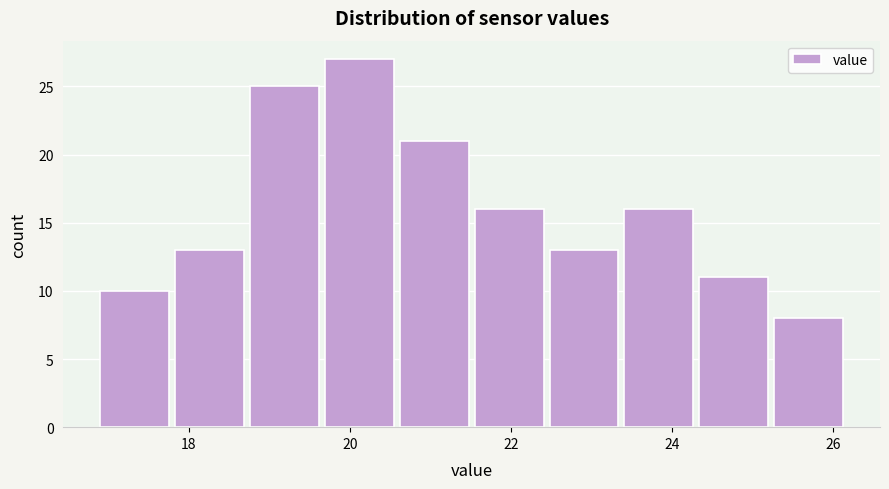

Over which range of the x-axis is the bar tallest?

19.6 to 20.6